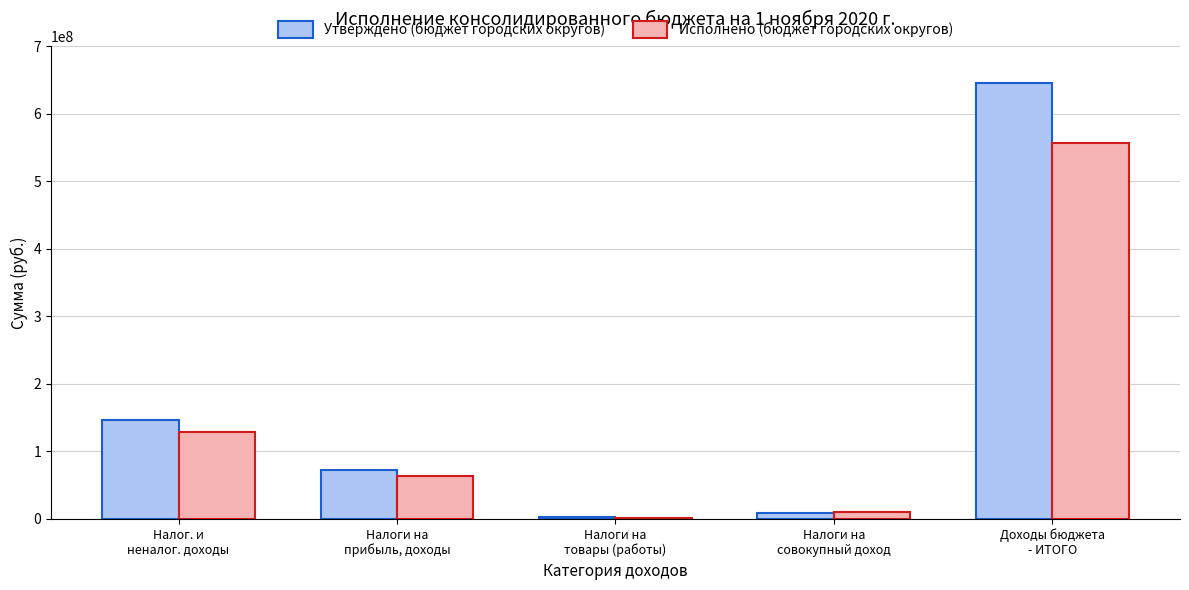

How many series are shown in this chart?

2